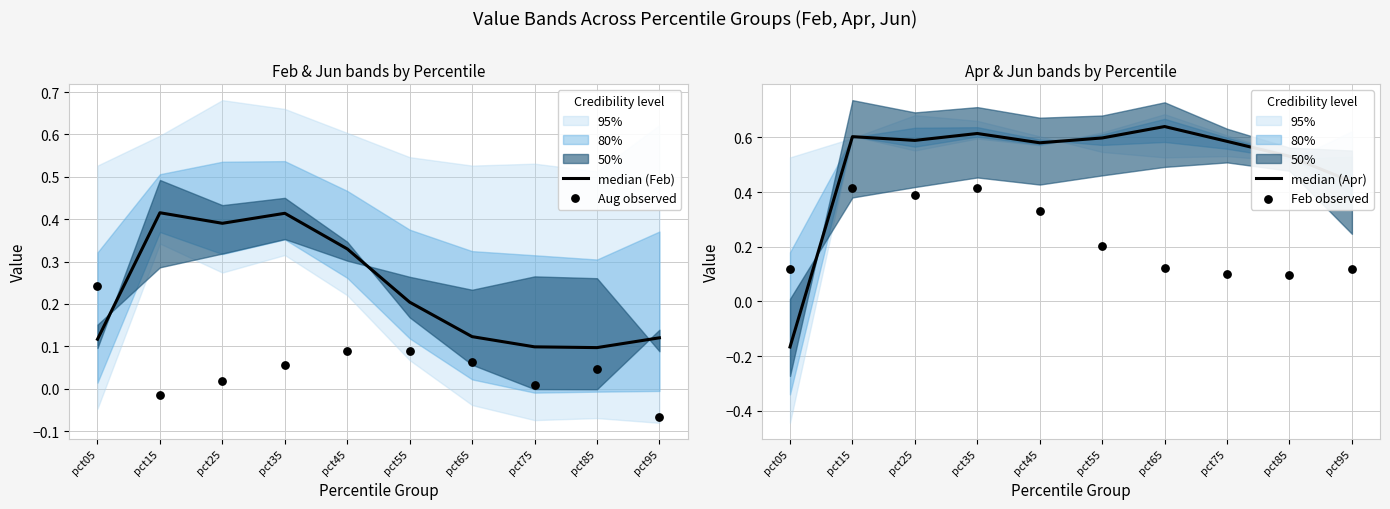

Which series has the largest total across all categories?

median (Apr)